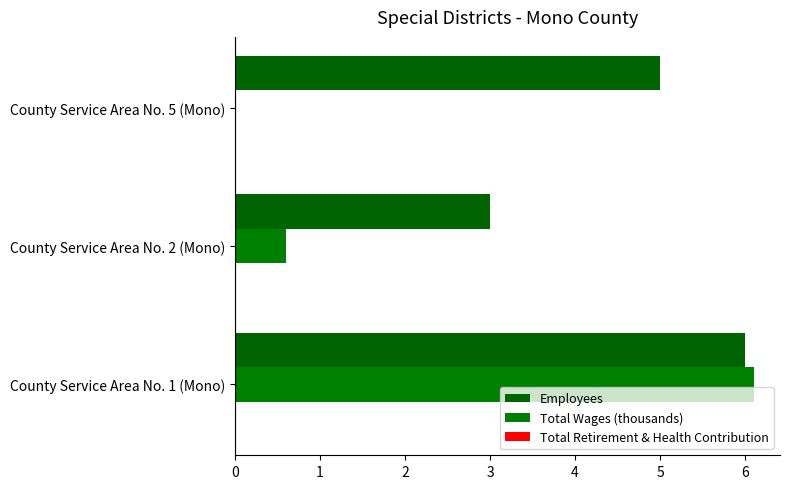

How many data points does each series have?

3